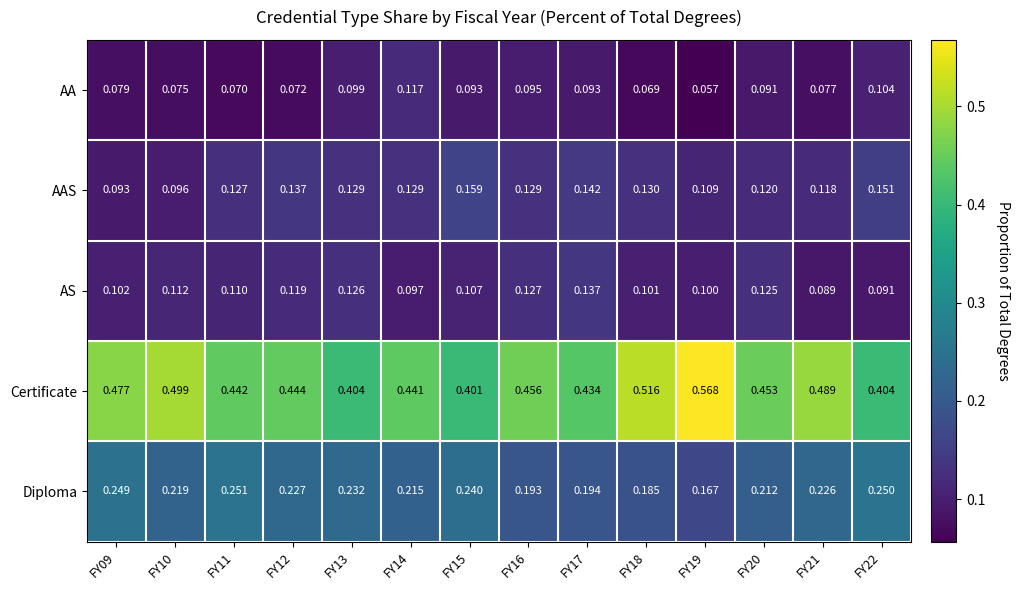

Which series has the largest range (max minus min)?

Certificate